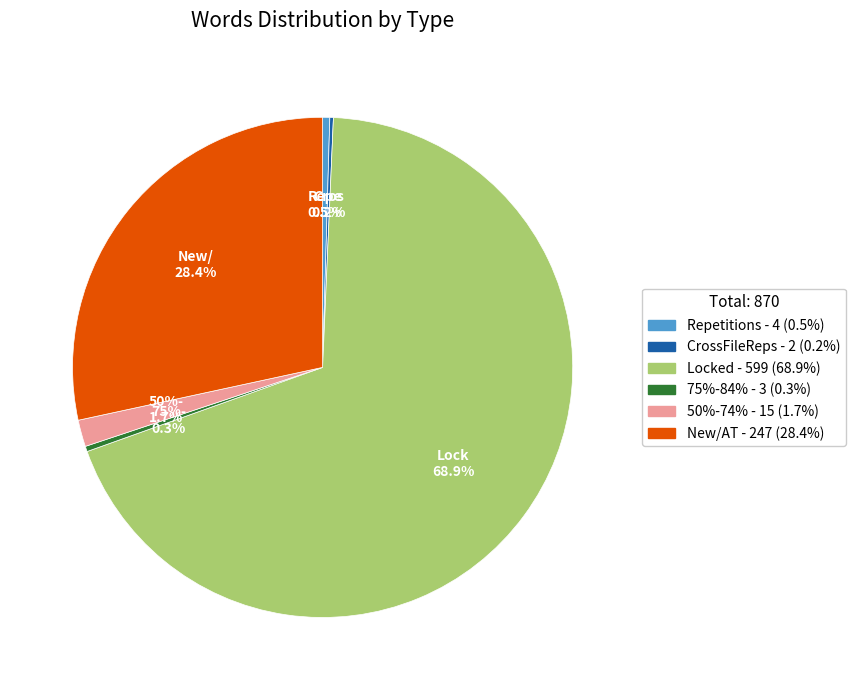

Does Locked account for over 50% of the chart?

Yes